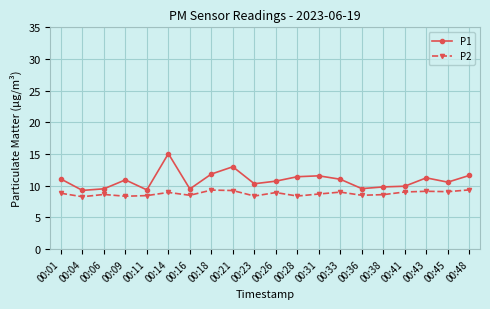

Where is the first local maximum for P1?

00:09